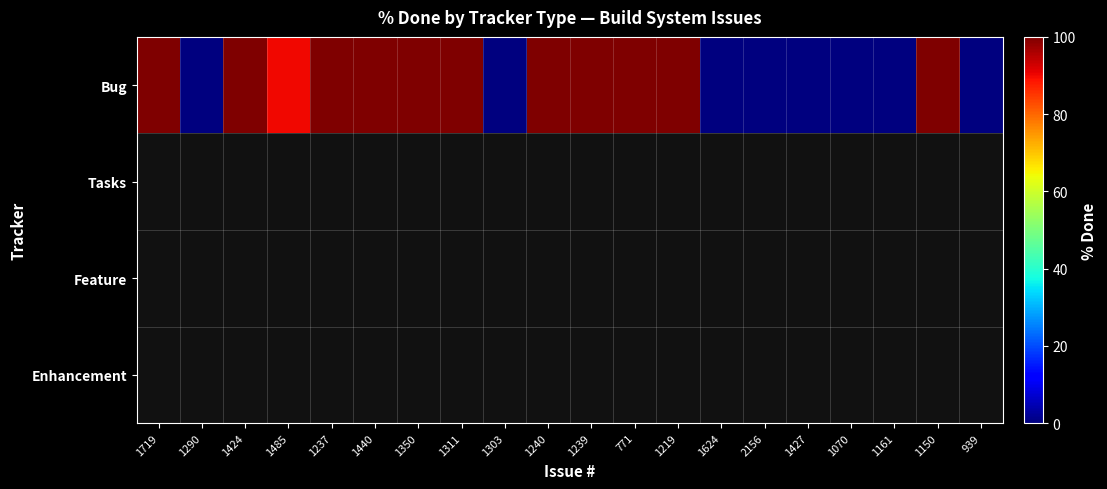

What is the sum of all row_0 values?

1190.0